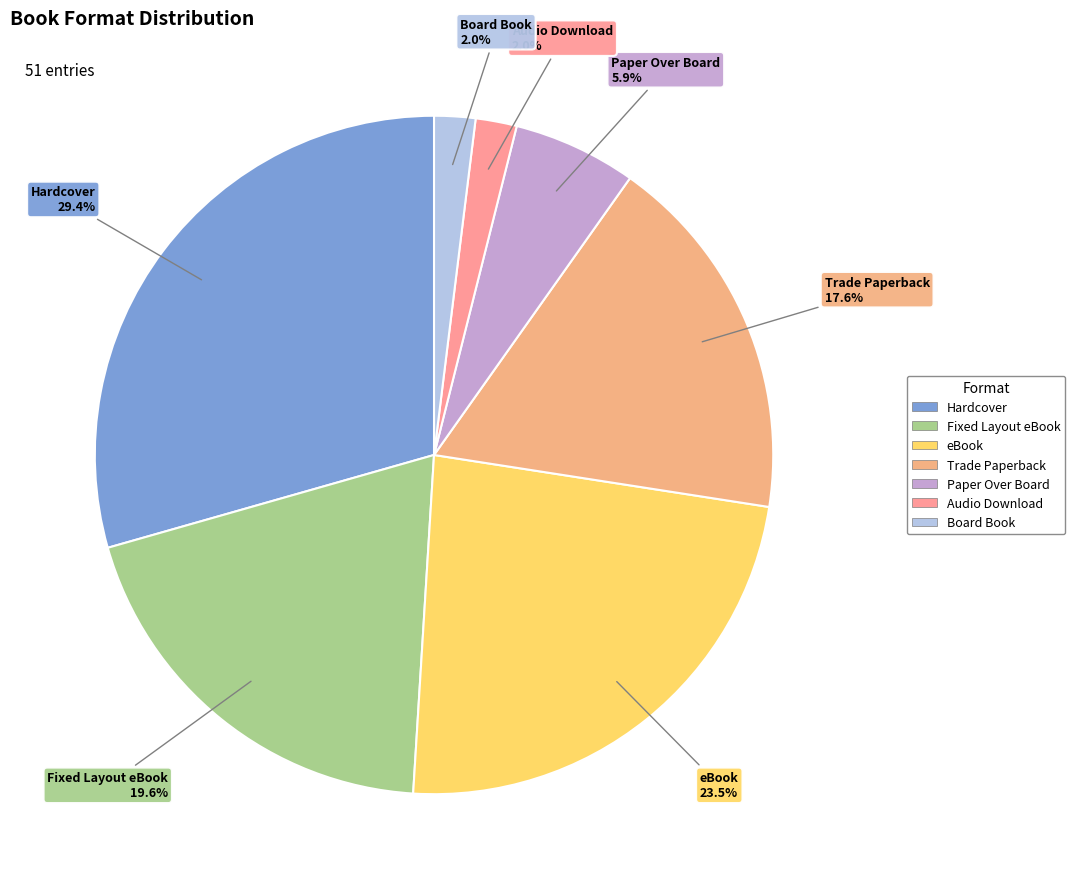

Do Hardcover and Paper Over Board together represent more than half of the pie?

No